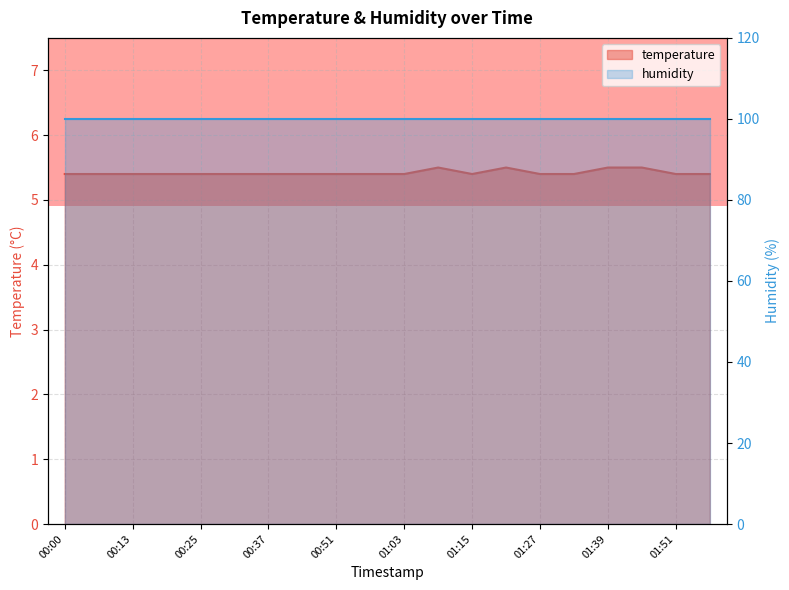

What is the minimum value shown in the chart?

5.4